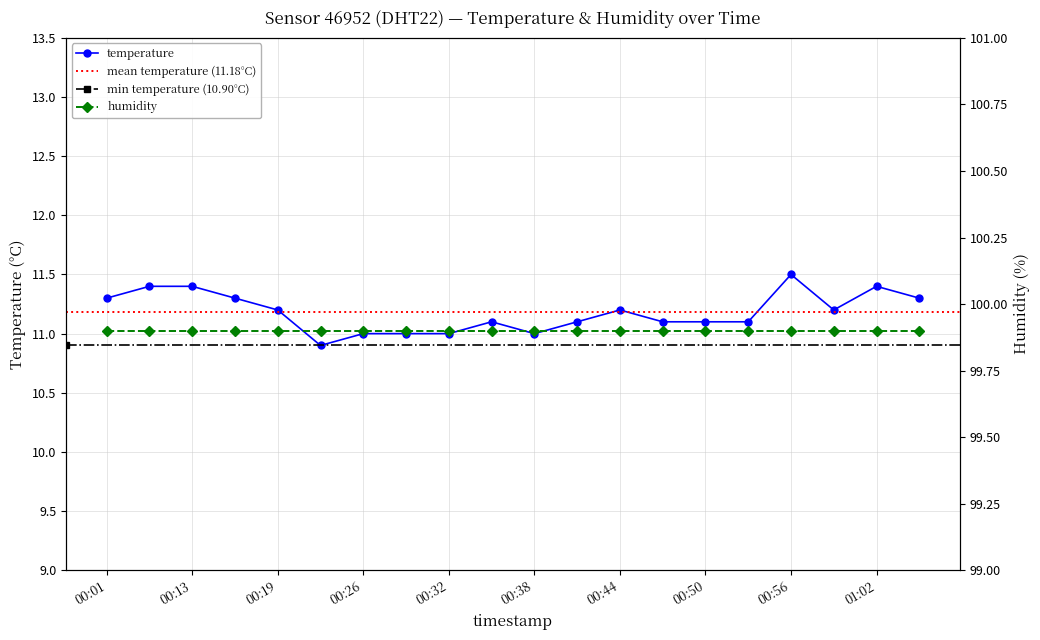

What is the label of the 19th point from the right?

00:07